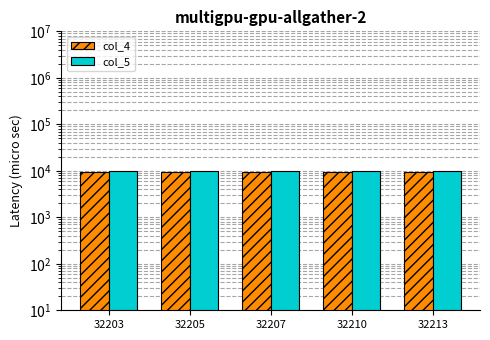

Which series has the largest total across all categories?

col_5